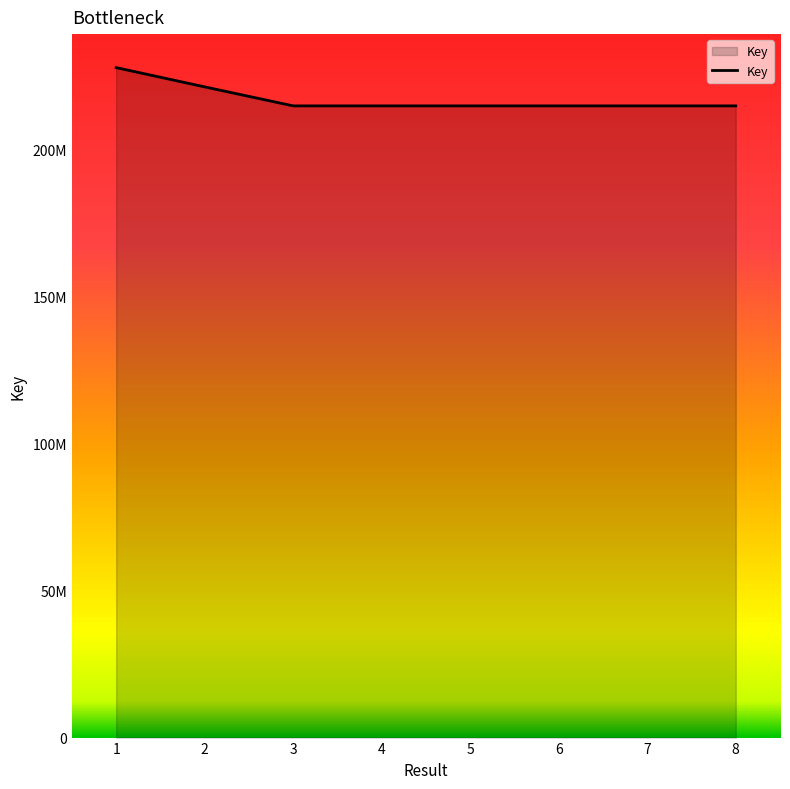

List the labels in order of value, smallest first.

7, 6, 4, 5, 2, 3, 1, 0